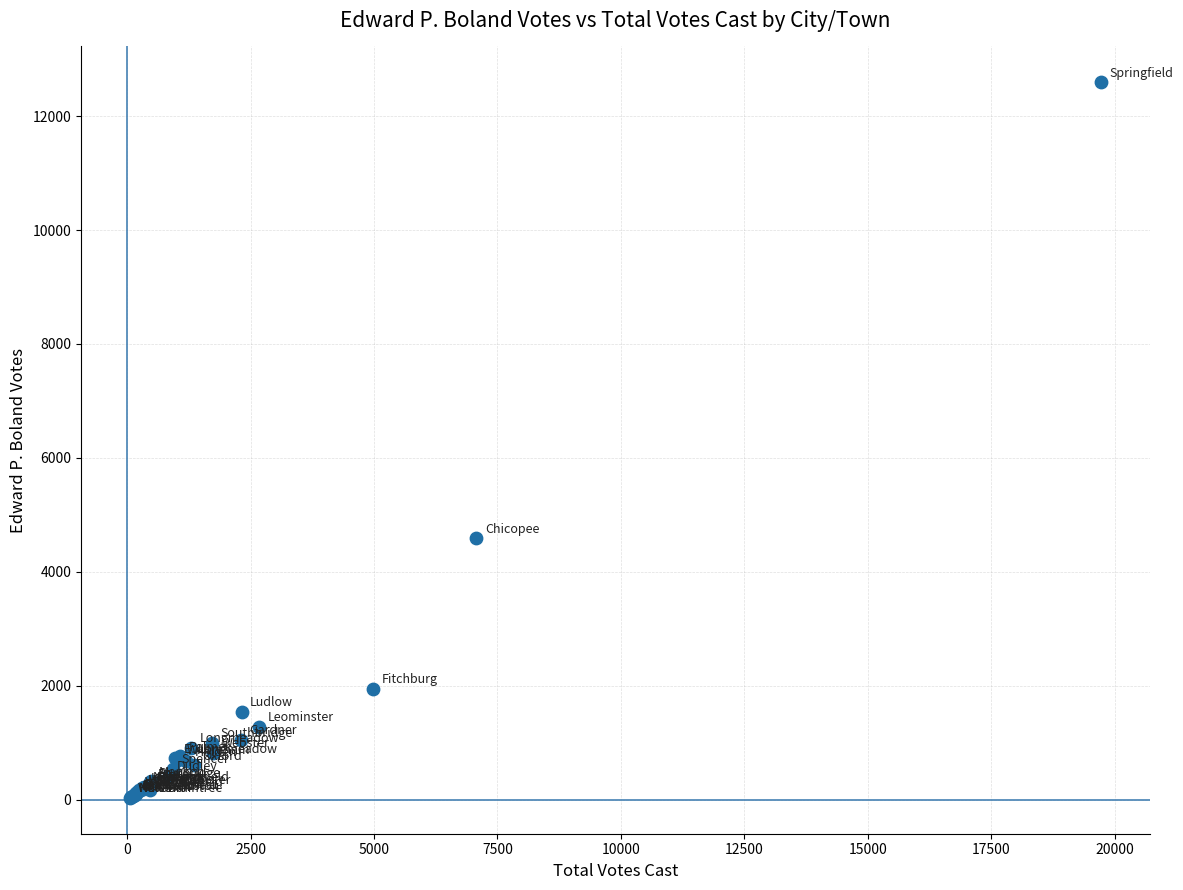

What Y value in the scatter plot is closest to 6313?

4588